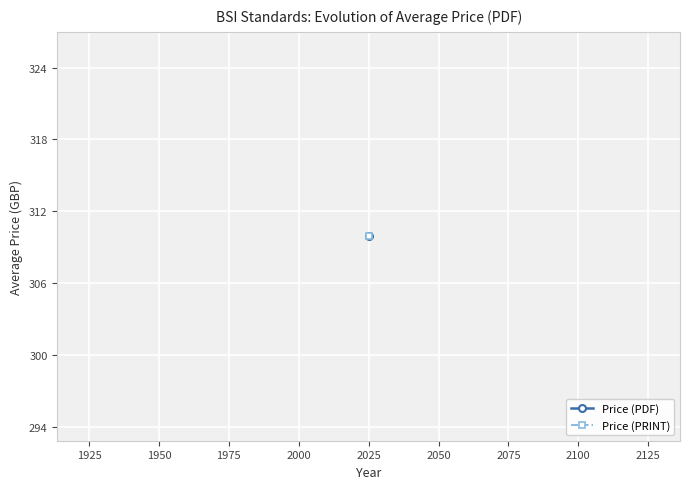

Which series has the largest range (max minus min)?

Price (PDF)